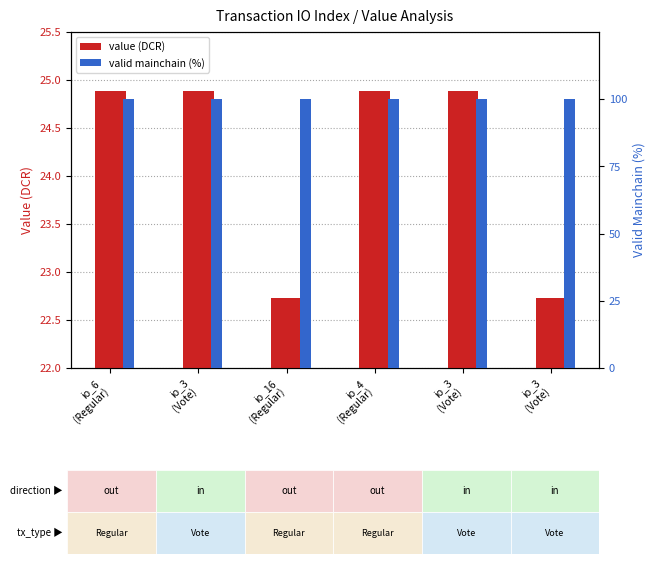

At how many categories does at least one series exceed 65?

6